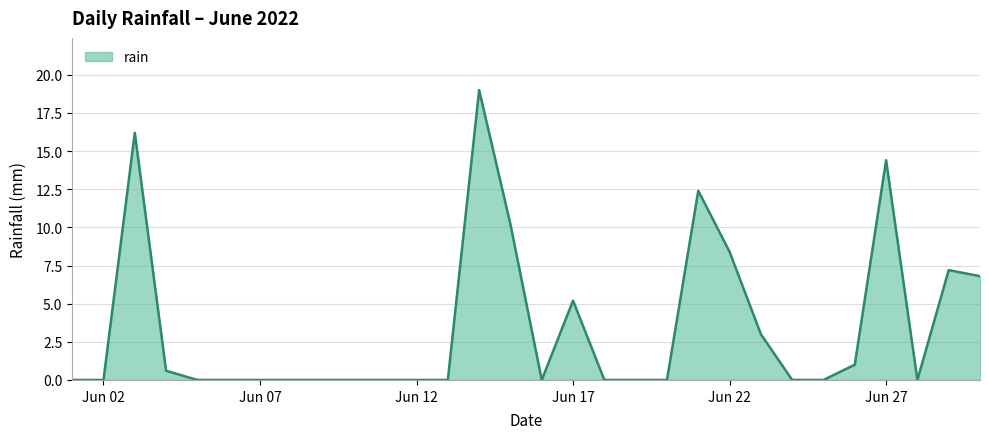

What is the difference between the maximum and minimum values?

19.0